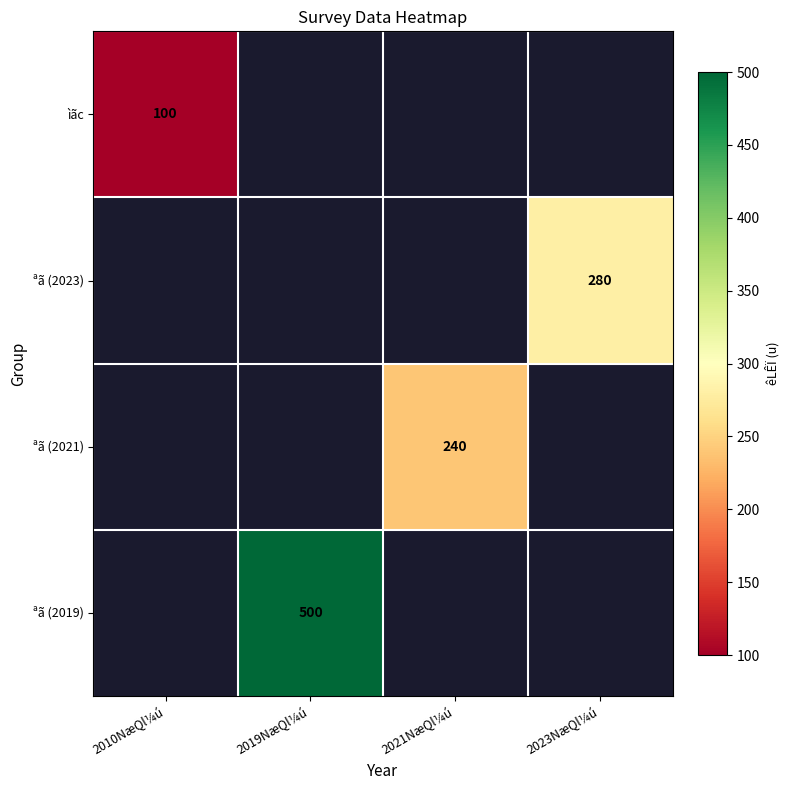

Between 2021NæQl¼ú and 2023NæQl¼ú, which is larger?

2023NæQl¼ú